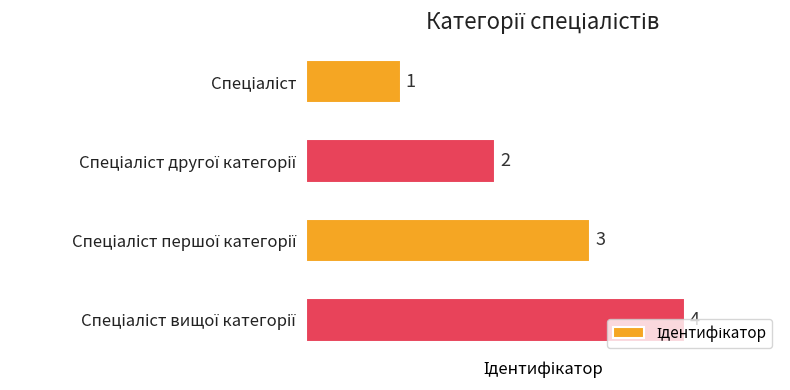

What is the greatest value displayed?

4